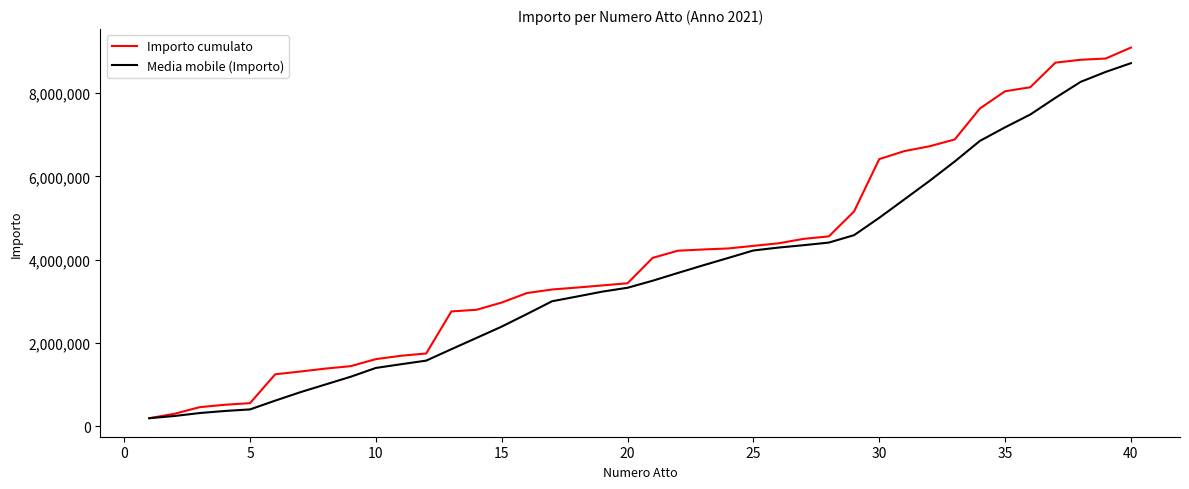

List the series in order of their overall mean, lowest first.

Media mobile (Importo), Importo cumulato